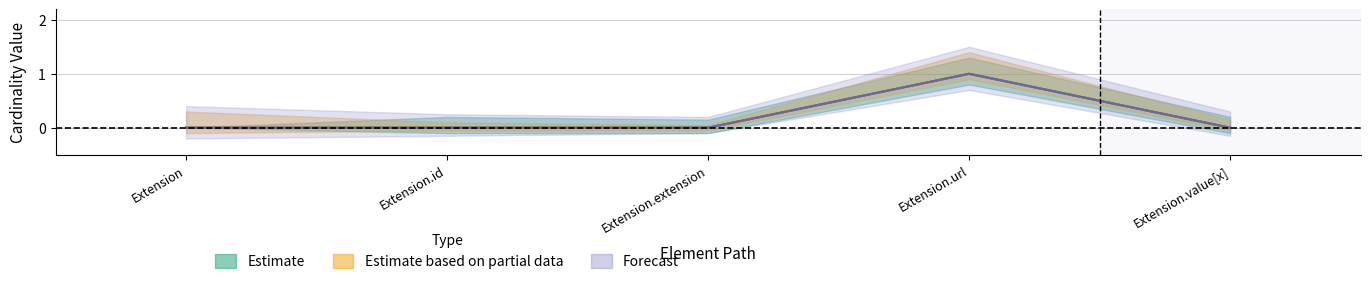

What is the label of the 1st point from the right?

Extension.value[x]